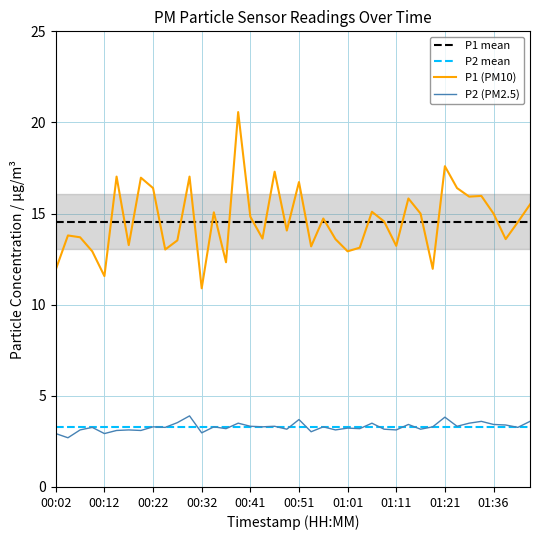

What is the sum of all P1 values?

584.4